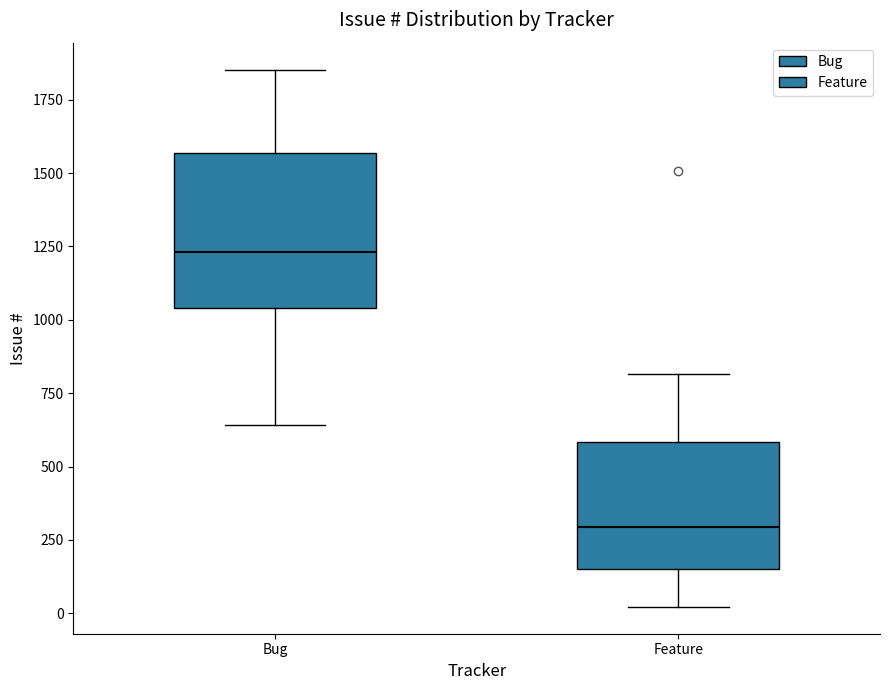

Reading left to right, transcribe this box plot: for each box, give where its median line is, the range the box spans, and where its two whiskers end, as read against the y-axis. The values are not printed on the chart, so give them approximately, as read against the axis.

Bug: median 1250, box 1050 to 1550, whiskers 650 to 1850
Feature: median 300, box 150 to 600, whiskers 0 to 800